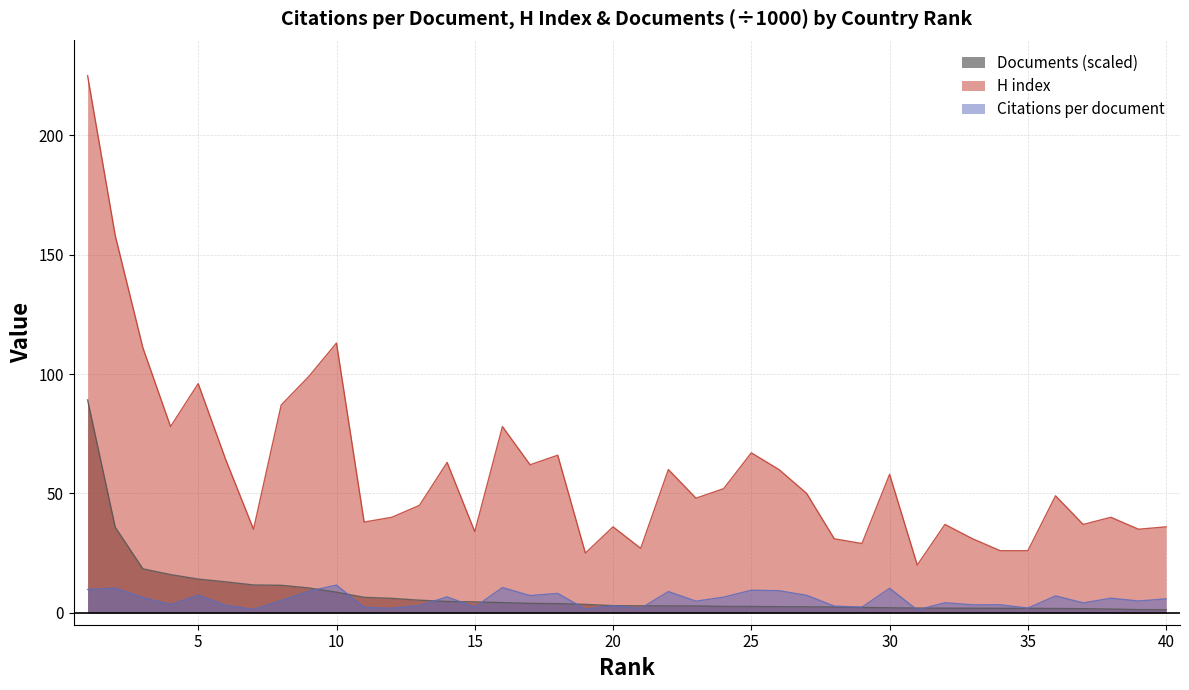

True or false: Documents (scaled) has a value of 6.4 at 18.

False